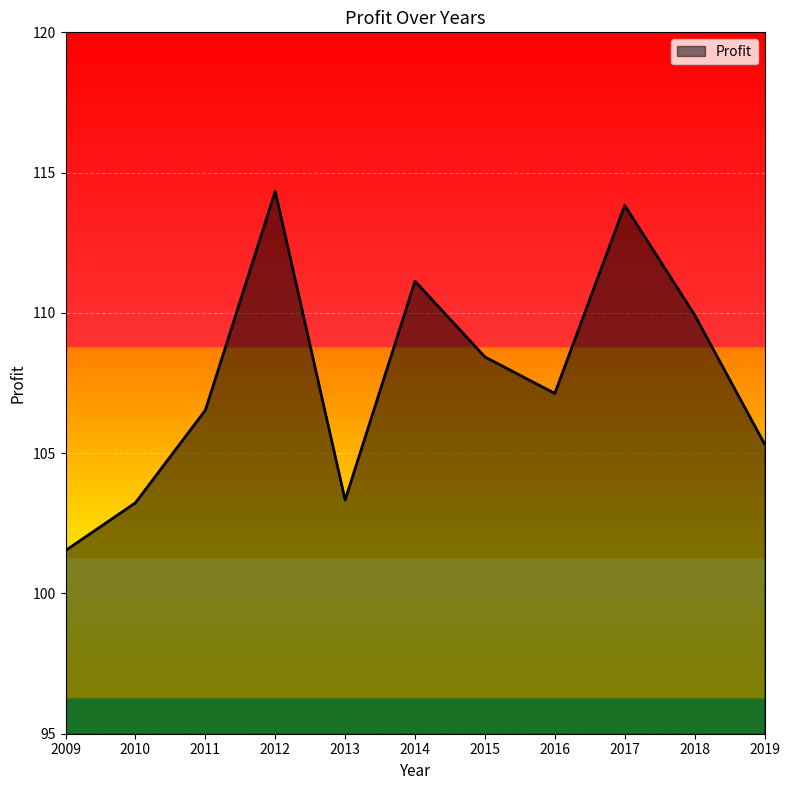

What is the ratio of the value at 2012 to the value at 2010?

1.1